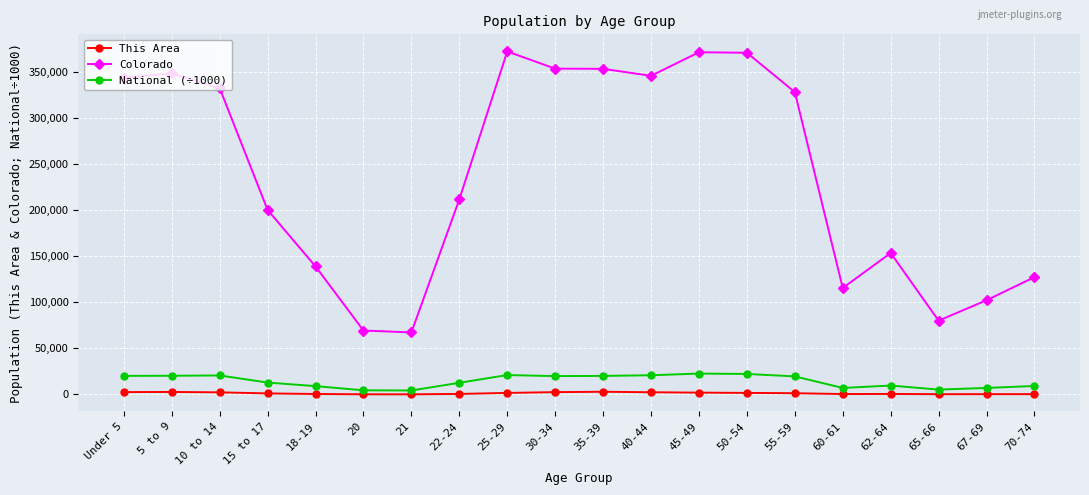

What position from the right is 22-24?

13